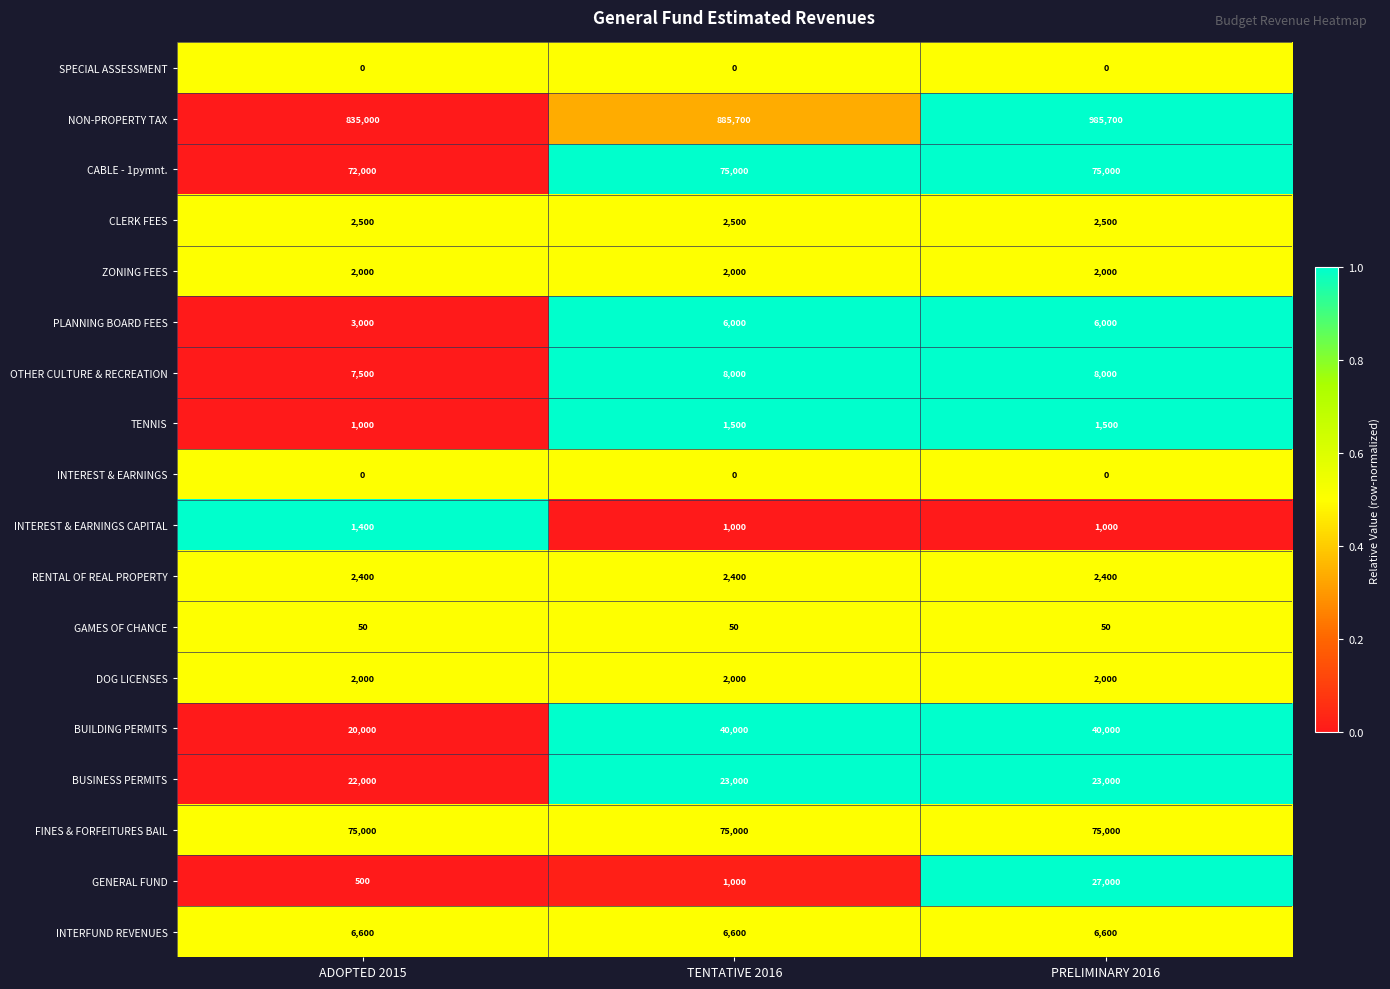

How many distinct data groups are displayed?

18